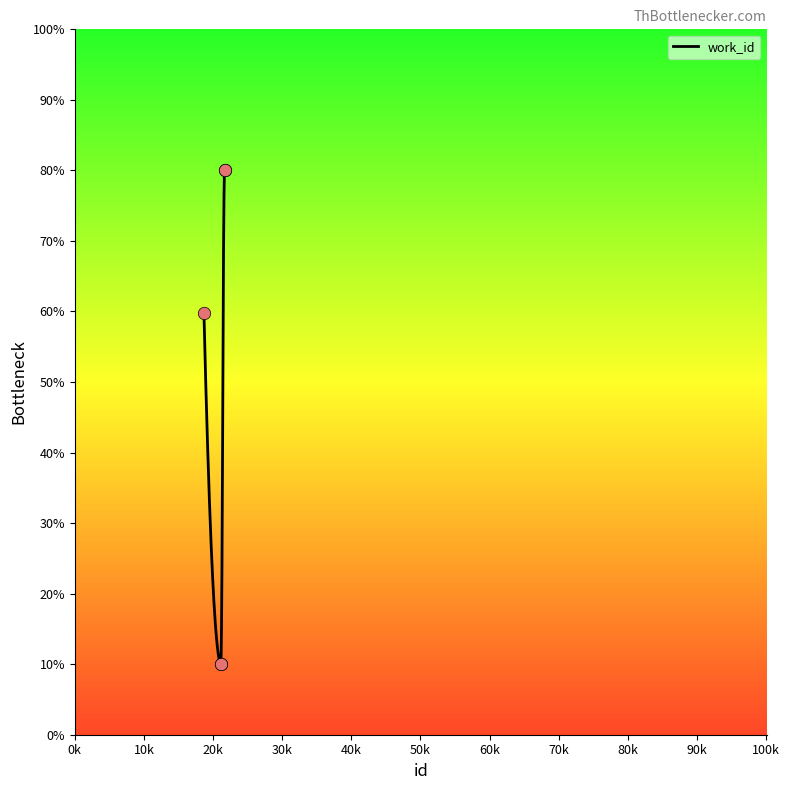

Which has a higher value, 18685 or 21681?

21681